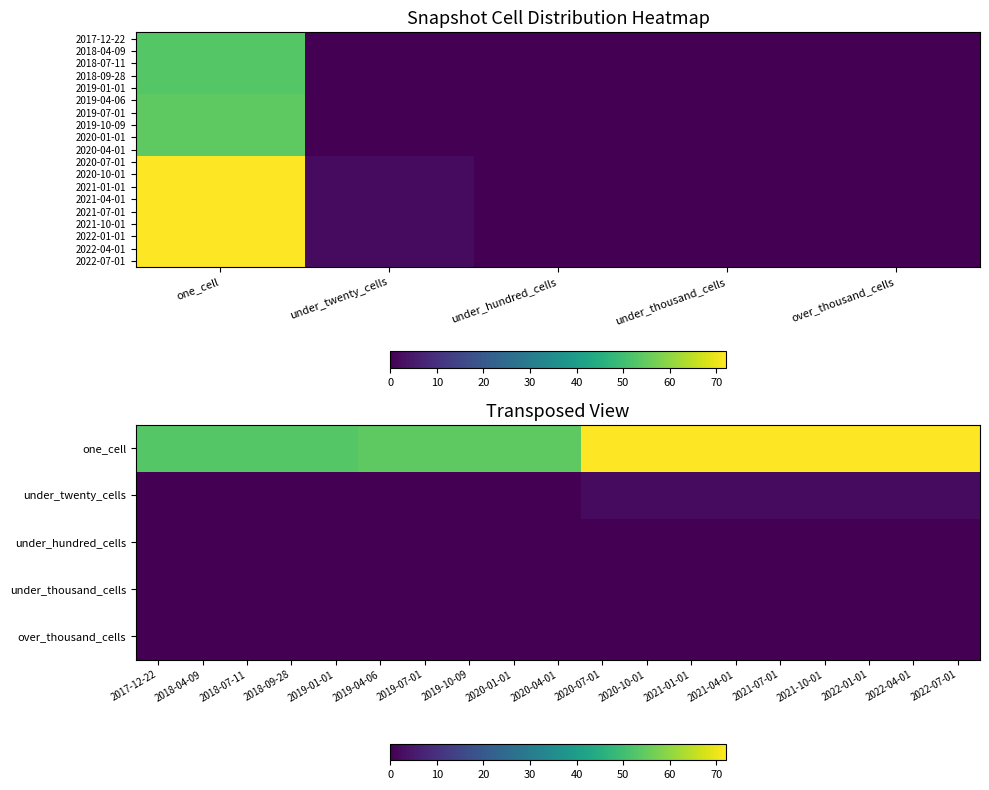

Reading right to left, transcribe all the data shown in this chart.

2017-12-22: over_thousand_cells=0	under_thousand_cells=0	under_hundred_cells=0	under_twenty_cells=0	one_cell=53
2018-04-09: over_thousand_cells=0	under_thousand_cells=0	under_hundred_cells=0	under_twenty_cells=0	one_cell=53
2018-07-11: over_thousand_cells=0	under_thousand_cells=0	under_hundred_cells=0	under_twenty_cells=0	one_cell=53
2018-09-28: over_thousand_cells=0	under_thousand_cells=0	under_hundred_cells=0	under_twenty_cells=0	one_cell=53
2019-01-01: over_thousand_cells=0	under_thousand_cells=0	under_hundred_cells=0	under_twenty_cells=0	one_cell=53
2019-04-06: over_thousand_cells=0	under_thousand_cells=0	under_hundred_cells=0	under_twenty_cells=0	one_cell=54
2019-07-01: over_thousand_cells=0	under_thousand_cells=0	under_hundred_cells=0	under_twenty_cells=0	one_cell=54
2019-10-09: over_thousand_cells=0	under_thousand_cells=0	under_hundred_cells=0	under_twenty_cells=0	one_cell=54
2020-01-01: over_thousand_cells=0	under_thousand_cells=0	under_hundred_cells=0	under_twenty_cells=0	one_cell=54
2020-04-01: over_thousand_cells=0	under_thousand_cells=0	under_hundred_cells=0	under_twenty_cells=0	one_cell=54
2020-07-01: over_thousand_cells=0	under_thousand_cells=0	under_hundred_cells=0	under_twenty_cells=2	one_cell=72
2020-10-01: over_thousand_cells=0	under_thousand_cells=0	under_hundred_cells=0	under_twenty_cells=2	one_cell=72
2021-01-01: over_thousand_cells=0	under_thousand_cells=0	under_hundred_cells=0	under_twenty_cells=2	one_cell=72
2021-04-01: over_thousand_cells=0	under_thousand_cells=0	under_hundred_cells=0	under_twenty_cells=2	one_cell=72
2021-07-01: over_thousand_cells=0	under_thousand_cells=0	under_hundred_cells=0	under_twenty_cells=2	one_cell=72
2021-10-01: over_thousand_cells=0	under_thousand_cells=0	under_hundred_cells=0	under_twenty_cells=2	one_cell=72
2022-01-01: over_thousand_cells=0	under_thousand_cells=0	under_hundred_cells=0	under_twenty_cells=2	one_cell=72
2022-04-01: over_thousand_cells=0	under_thousand_cells=0	under_hundred_cells=0	under_twenty_cells=2	one_cell=72
2022-07-01: over_thousand_cells=0	under_thousand_cells=0	under_hundred_cells=0	under_twenty_cells=2	one_cell=72